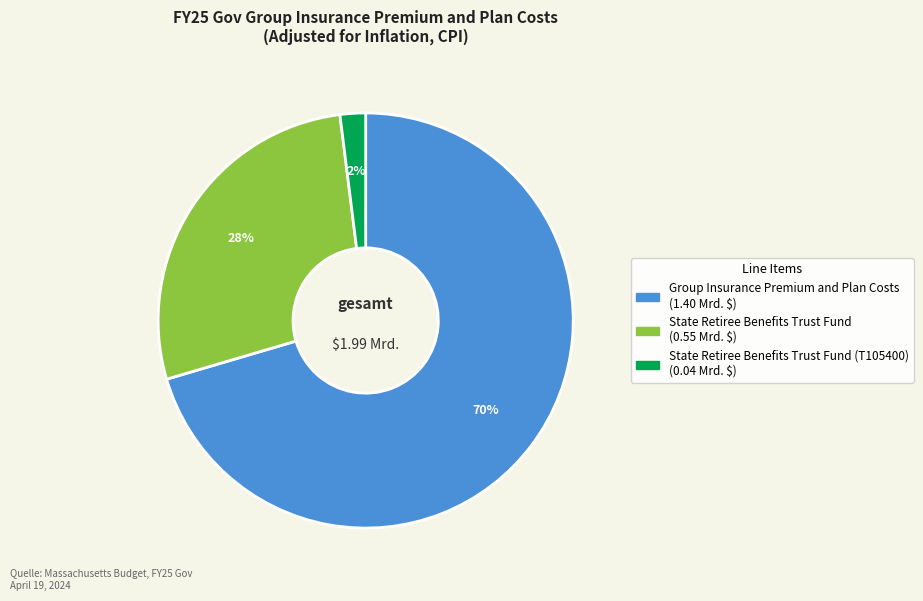

To the nearest percent, what is the average slice percentage?

33%